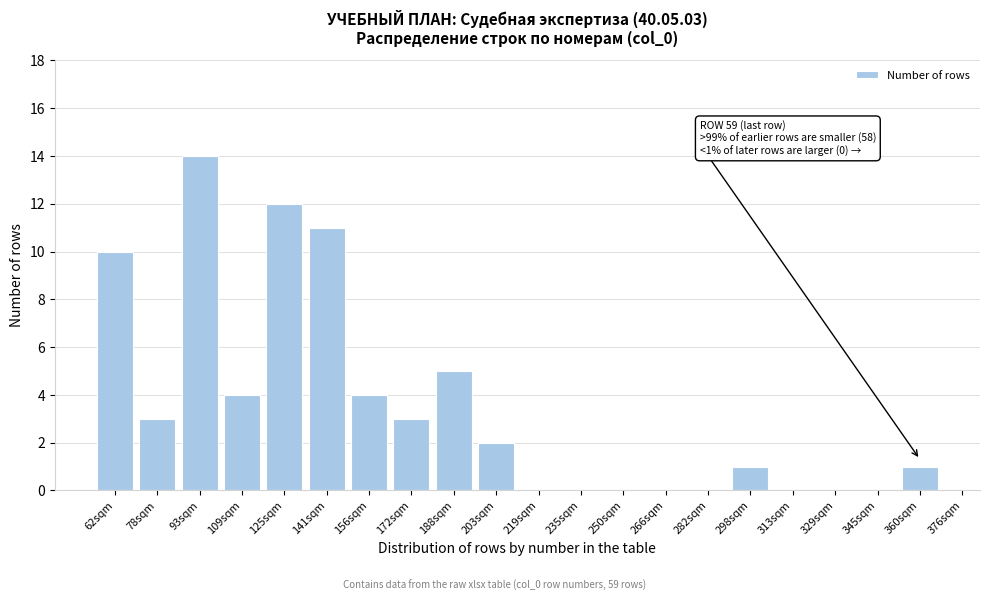

Reading right to left, transcribe all the data shown in this chart.

360sqm=1	345sqm=0	329sqm=0	313sqm=0	298sqm=1	282sqm=0	266sqm=0	250sqm=0	235sqm=0	219sqm=0	203sqm=2	188sqm=5	172sqm=3	156sqm=4	141sqm=11	125sqm=12	109sqm=4	93sqm=14	78sqm=3	62sqm=10